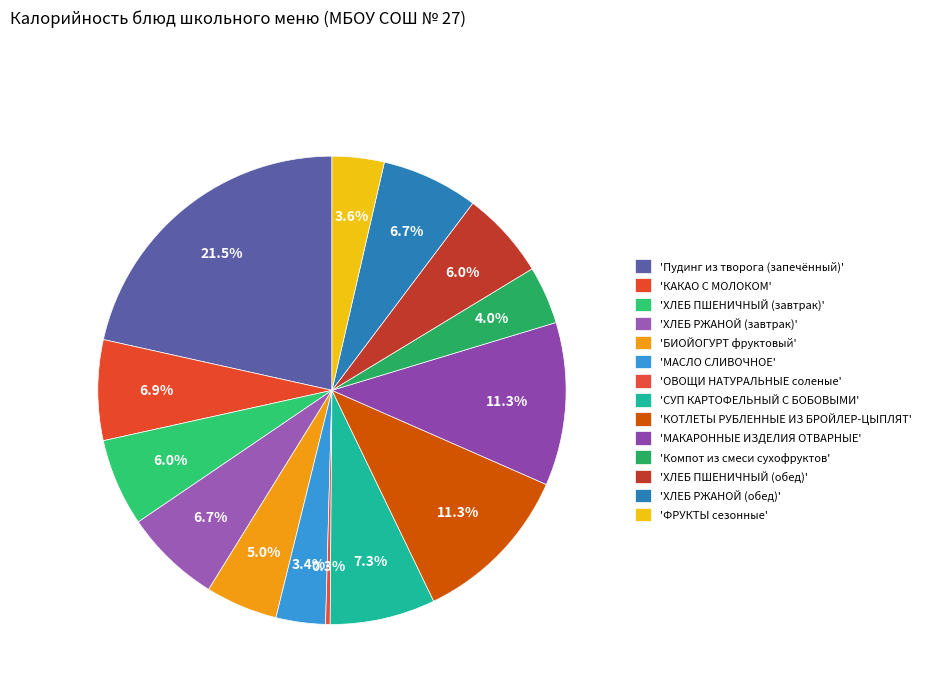

How many slices are in this pie chart?

14